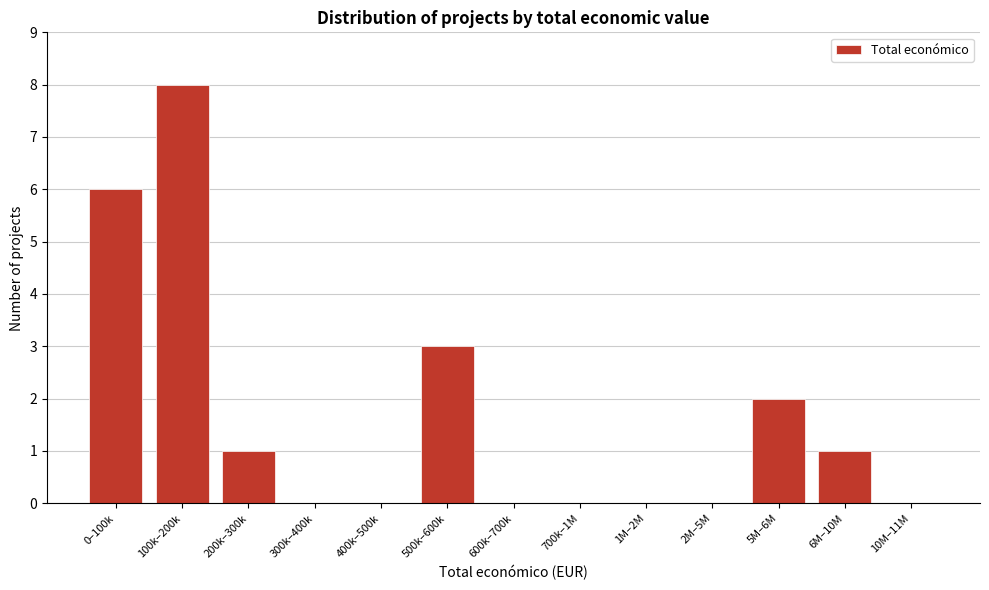

Reading left to right, extract all data points from this chart.

0–100k=6	100k–200k=8	200k–300k=1	300k–400k=0	400k–500k=0	500k–600k=3	600k–700k=0	700k–1M=0	1M–2M=0	2M–5M=0	5M–6M=2	6M–10M=1	10M–11M=0